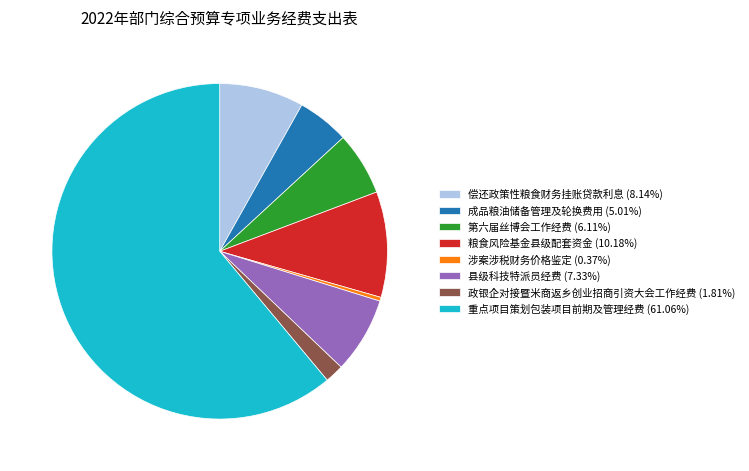

Approximately how many times larger is the value at 重点项目策划包装项目前期及管理经费 (61.06%) compared to 成品粮油储备管理及轮换费用 (5.01%)?

12.2